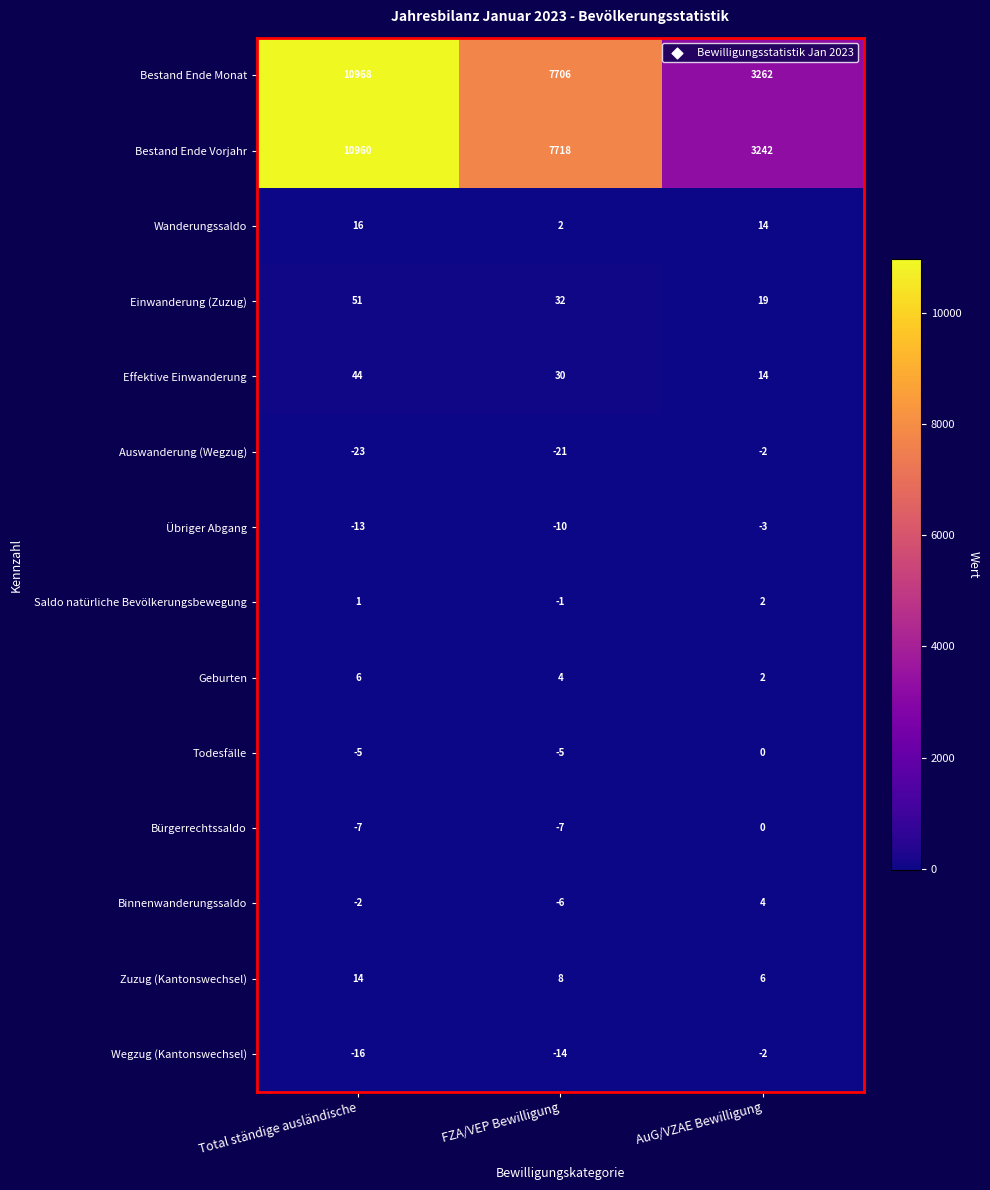

At how many categories does at least one series exceed 2431?

3